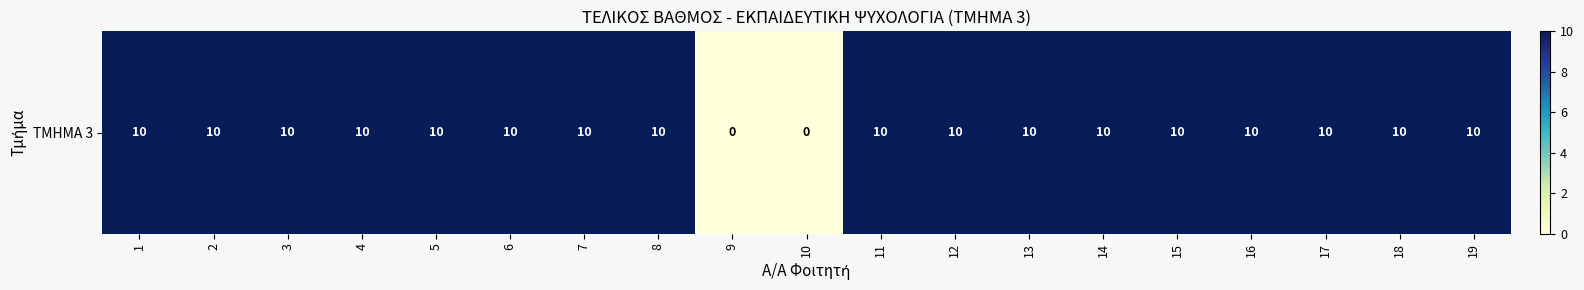

The chart shows a value of 16 at 13. True or false?

False